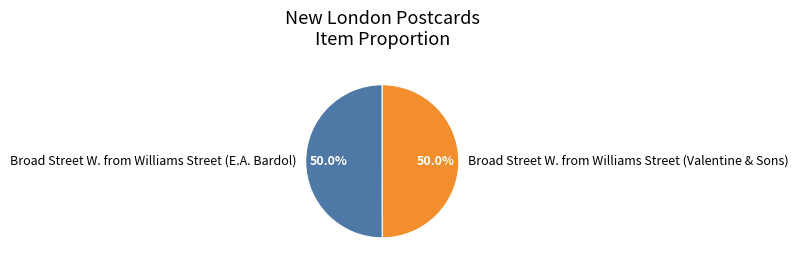

How many slices are in this pie chart?

2